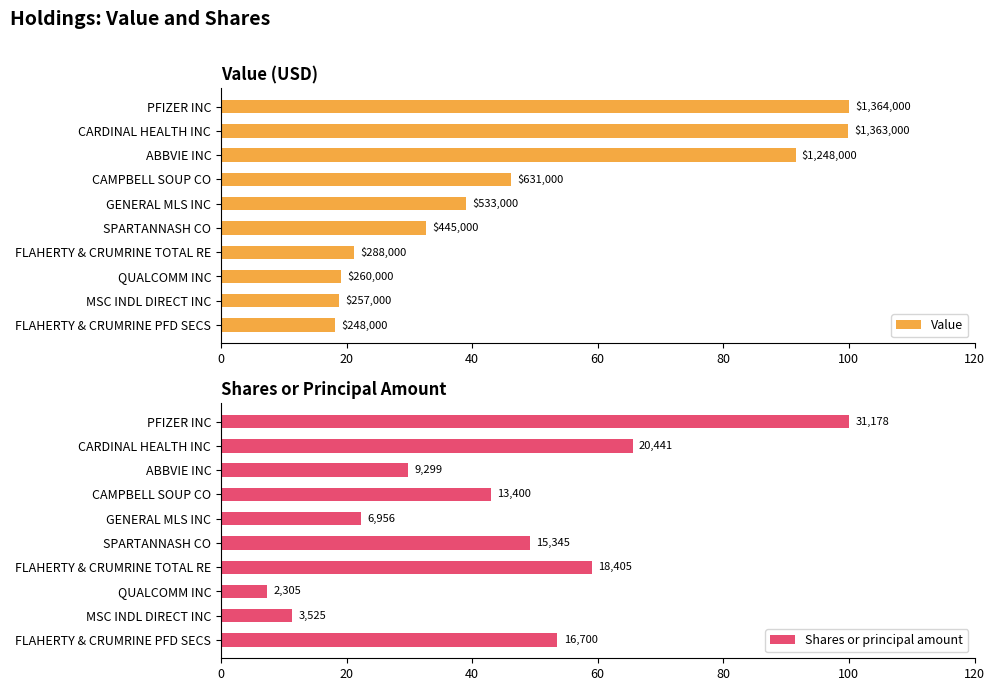

Are the bars horizontal?

Yes